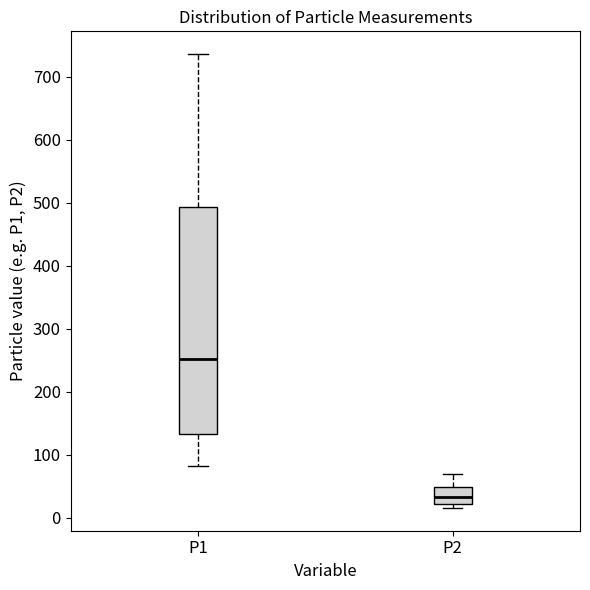

Reading left to right, transcribe this box plot: for each box, give where its median line is, the range the box spans, and where its two whiskers end, as read against the y-axis. The values are not printed on the chart, so give them approximately, as read against the axis.

P1: median 250, box 130 to 490, whiskers 80 to 740
P2: median 30, box 20 to 50, whiskers 20 (just below the box's lower edge) to 70